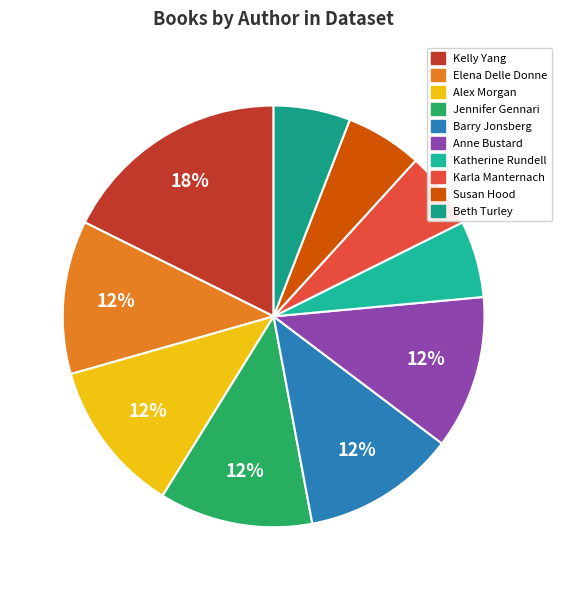

To the nearest percent, what is the combined percentage of Karla Manternach and Susan Hood?

12%